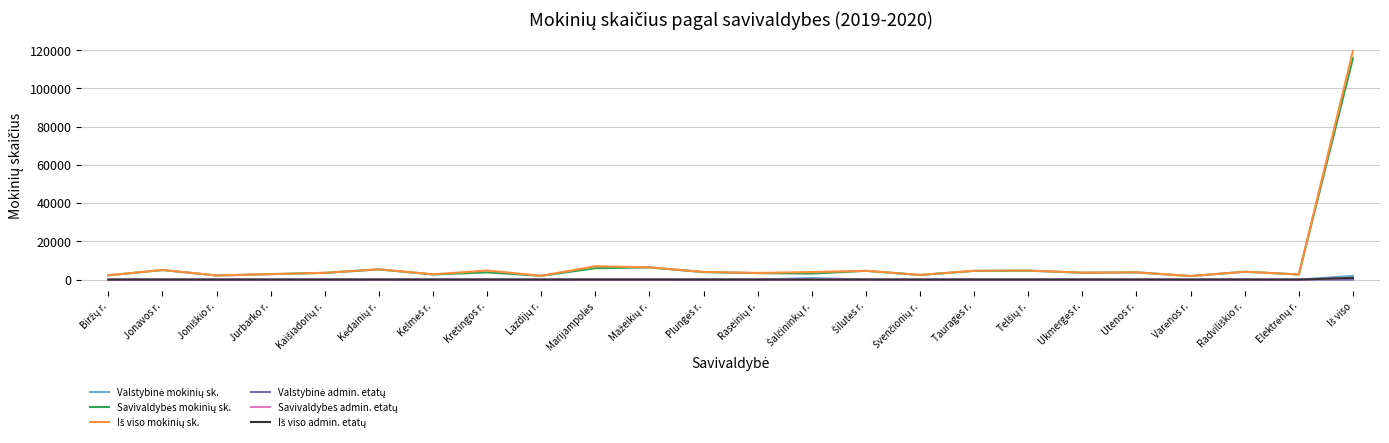

At which category is the sum across all series the highest?

Iš viso